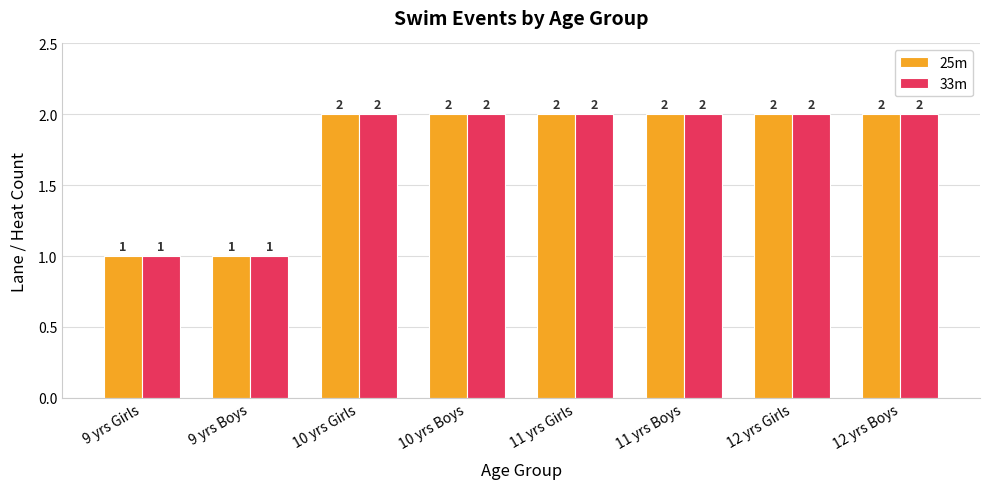

How many 25m values are between 2 and 3?

6